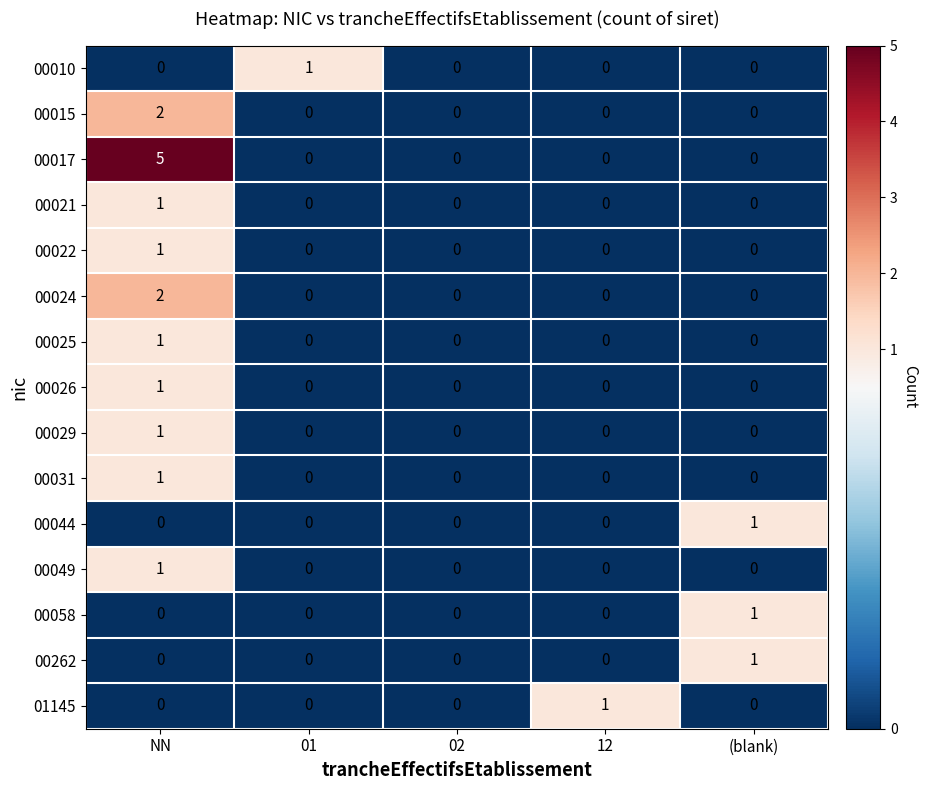

Which label corresponds to the largest value in the chart?

NN